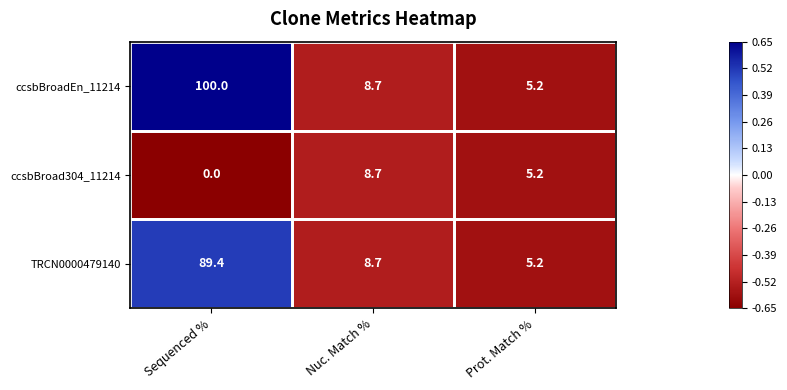

Which category has the lowest value in the ccsbBroadEn_11214 series?

Prot. Match %